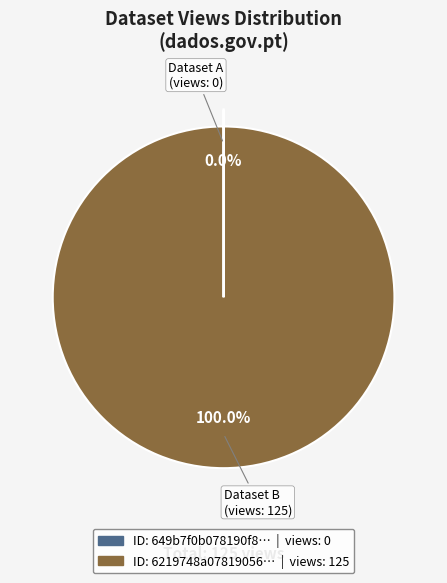

Is there any slice that represents more than half of the pie?

Yes